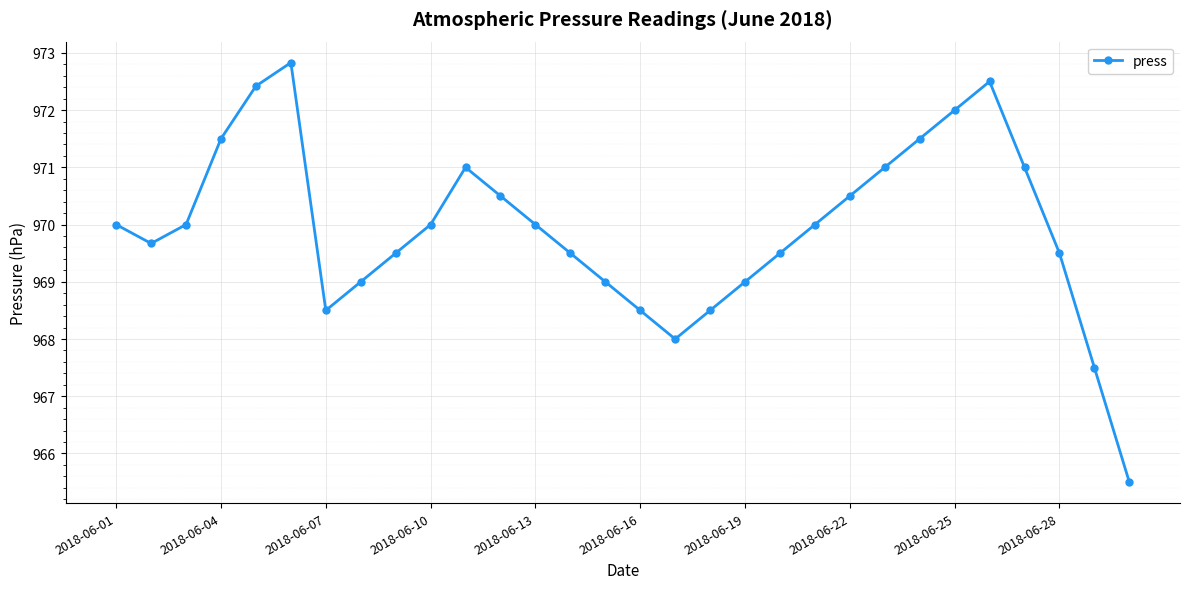

What is the minimum value shown in the chart?

965.5